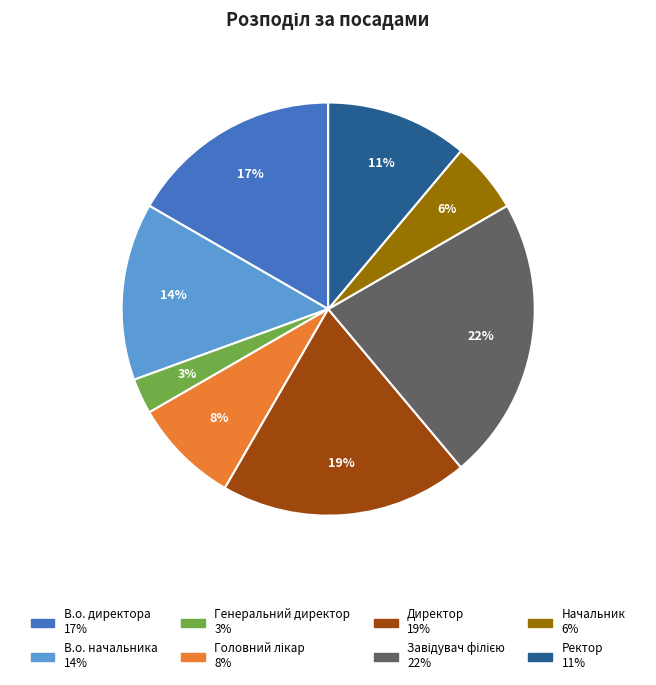

What is the smallest slice in the pie chart?

Генеральний директор